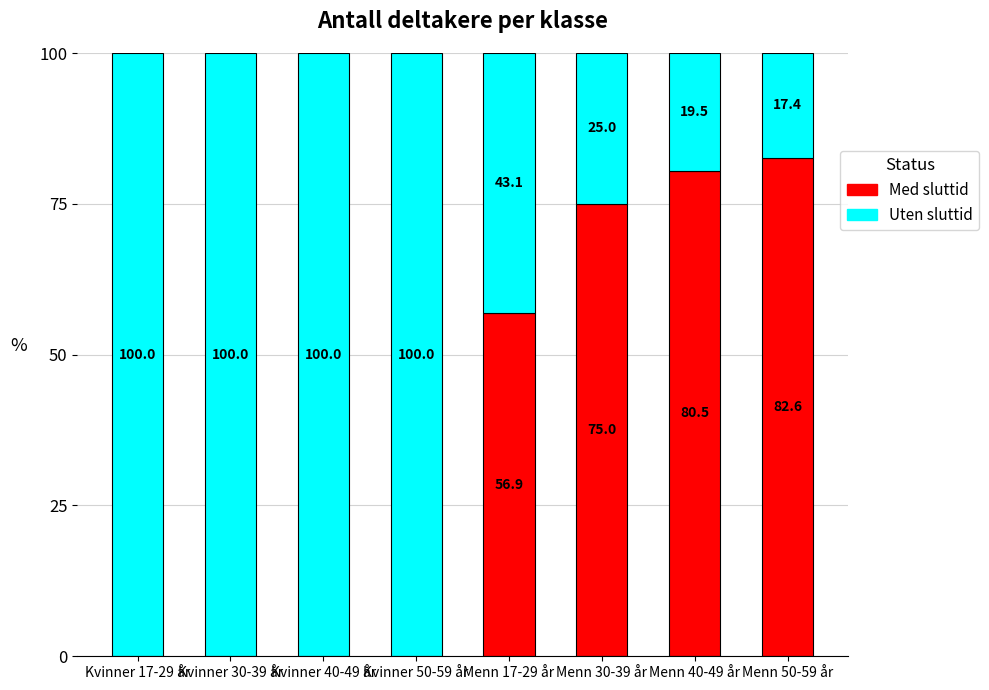

What is the total value across all series at Kvinner 40-49 år?

100.0